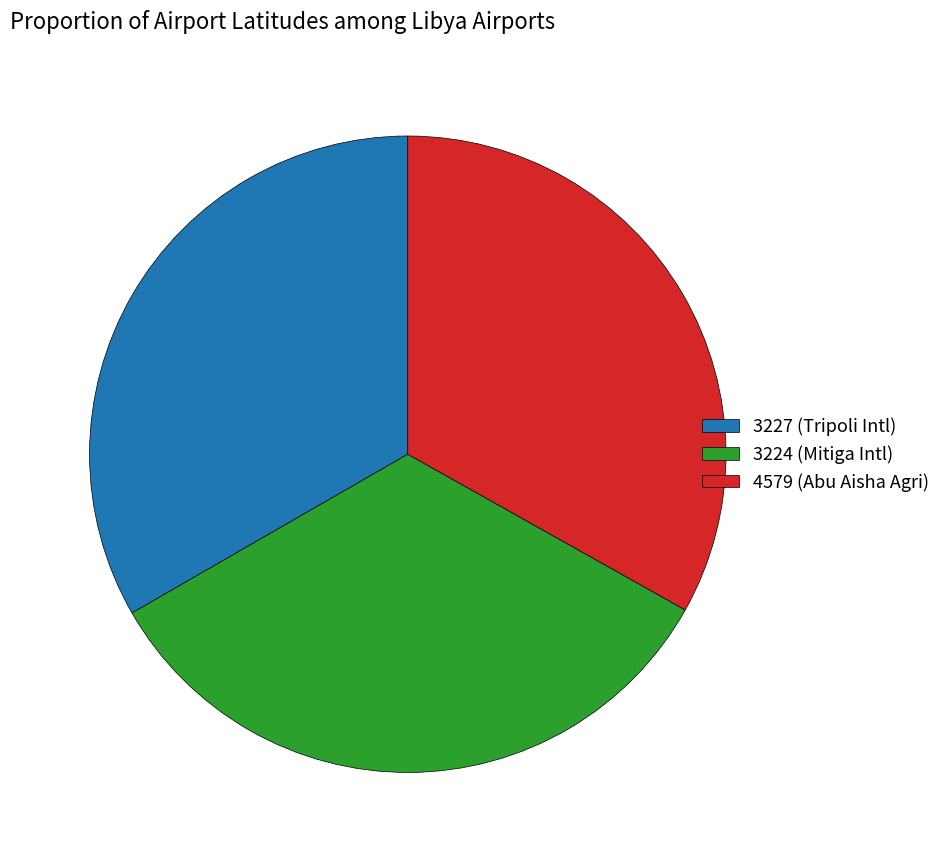

Combined, do 4579 (Abu Aisha Agri) and 3224 (Mitiga Intl) account for over 50%?

Yes